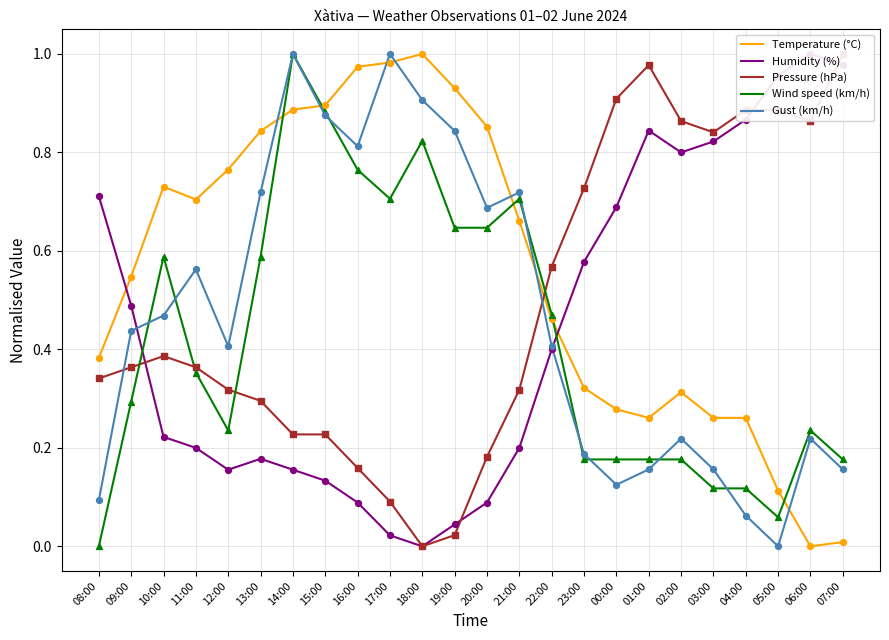

Which series contains the lowest Y value?

Temperature (°C)